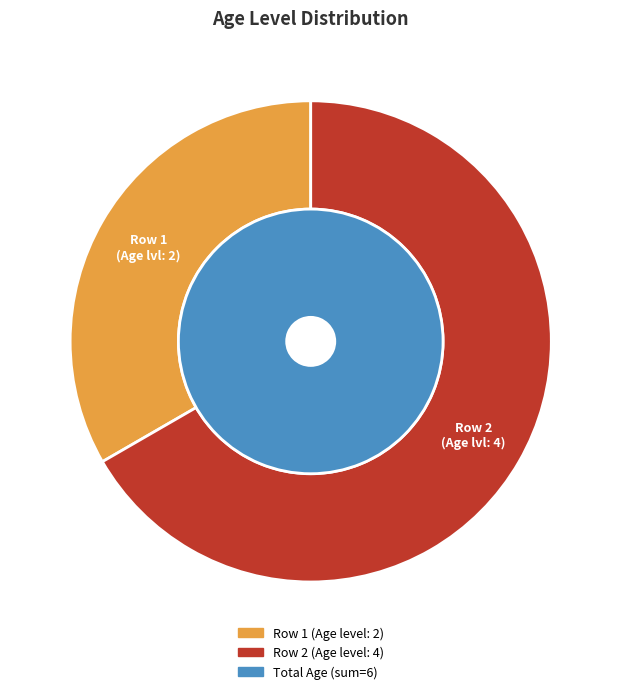

Which has a higher value, Row 2 or Row 1?

Row 2